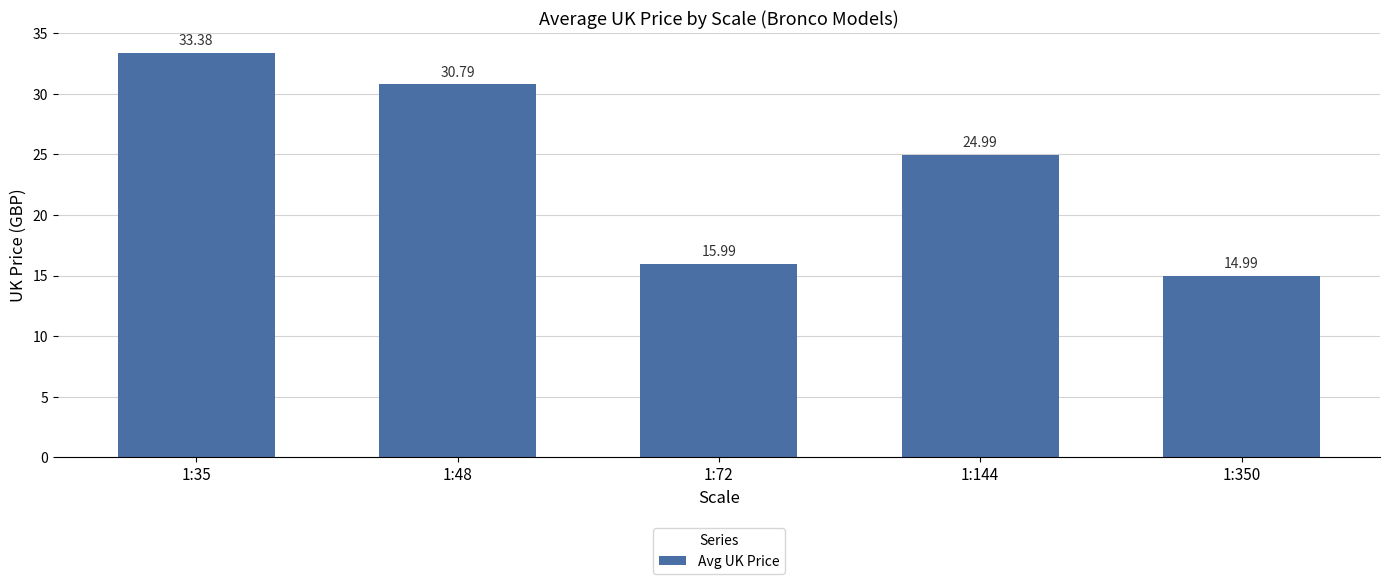

What is the change in value from 1:35 to 1:350?

-18.4